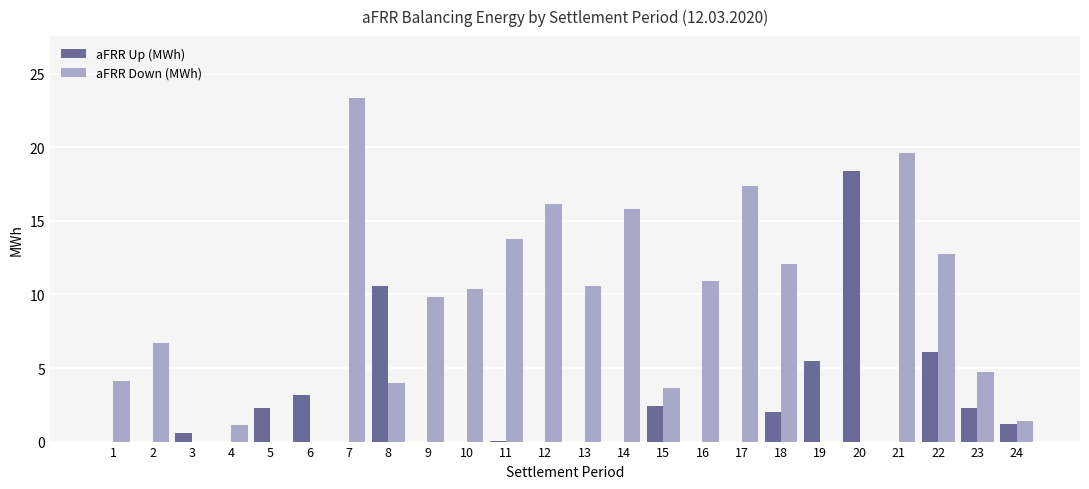

Which series has the largest range (max minus min)?

aFRR Down (MWh)